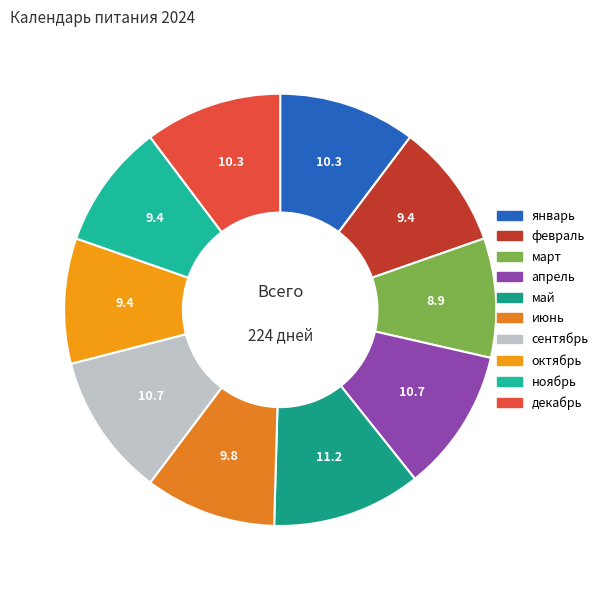

To the nearest percent, what is the difference between the март and июнь slice percentages?

1%